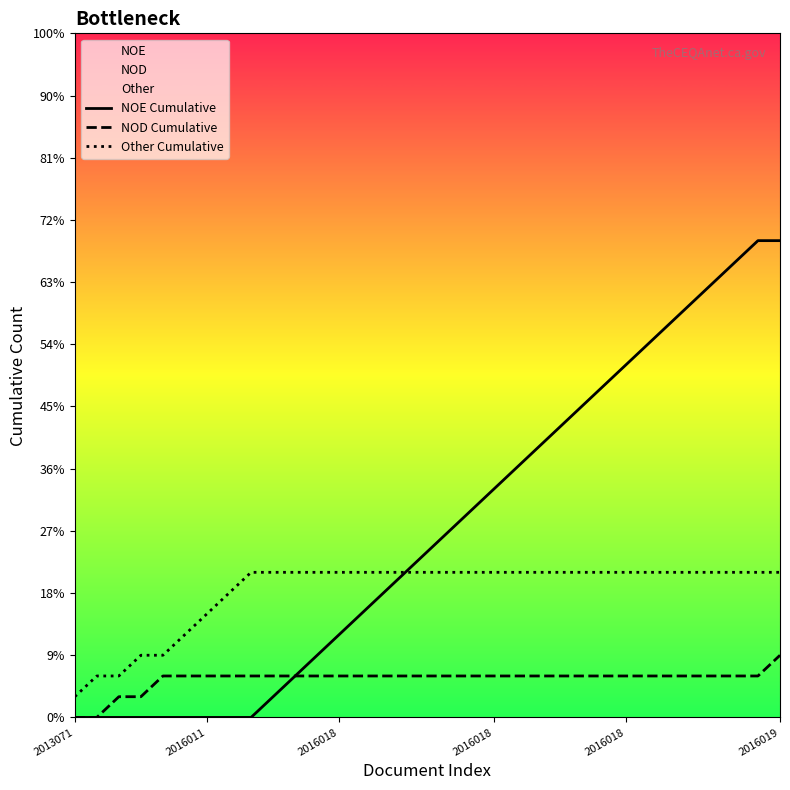

Which series changed the most between 2016019 and 31?

NOE Cumulative